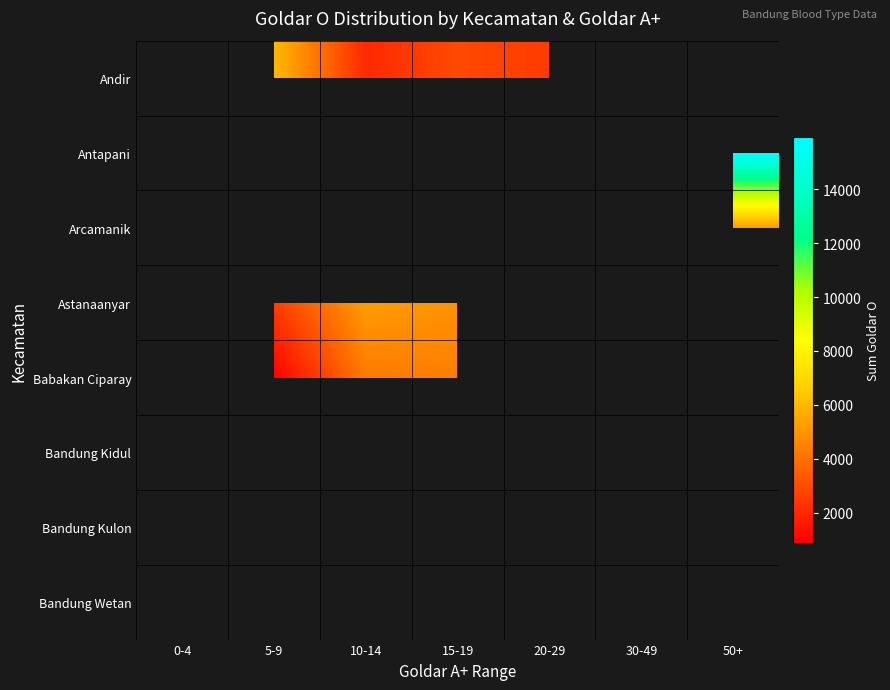

Count the number of categories in the chart.

7